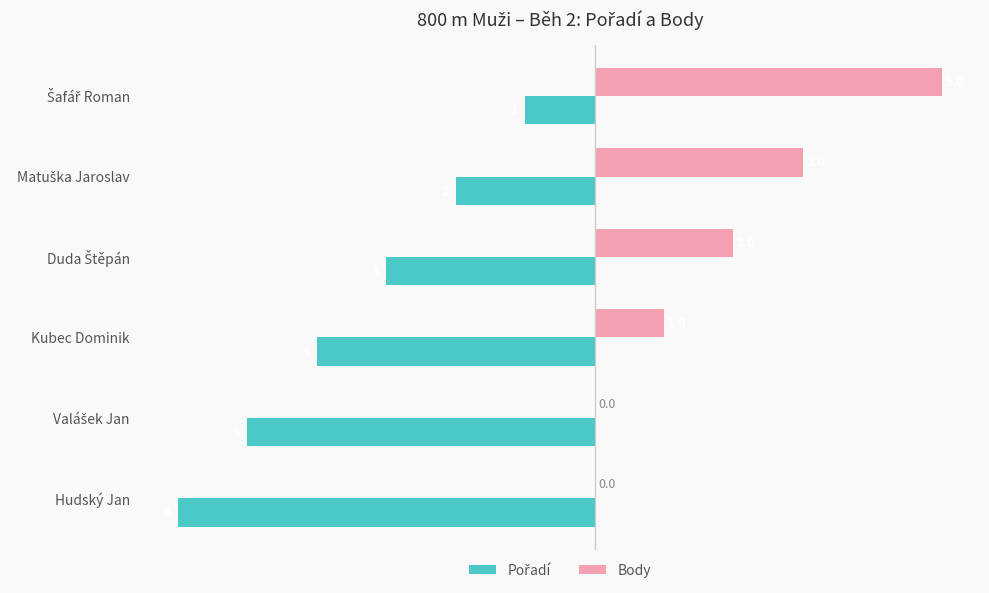

True or false: Body has a value of 2 at Kubec Dominik.

False